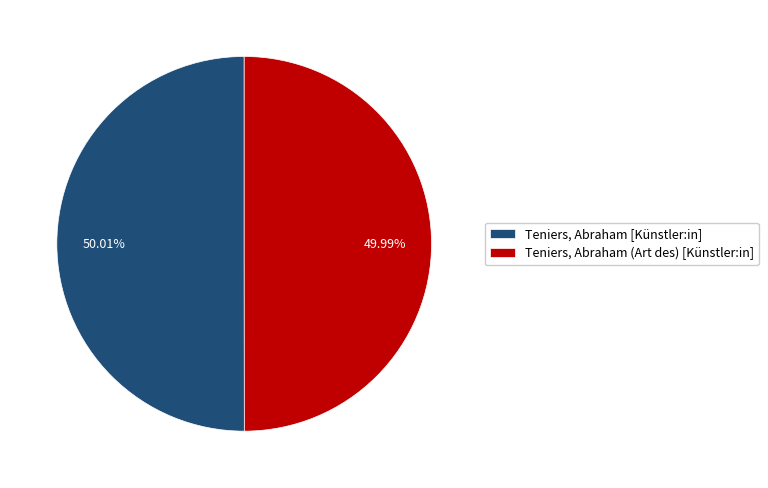

What portion of the pie excludes Teniers, Abraham (Art des) [Künstler:in]?

50.0%